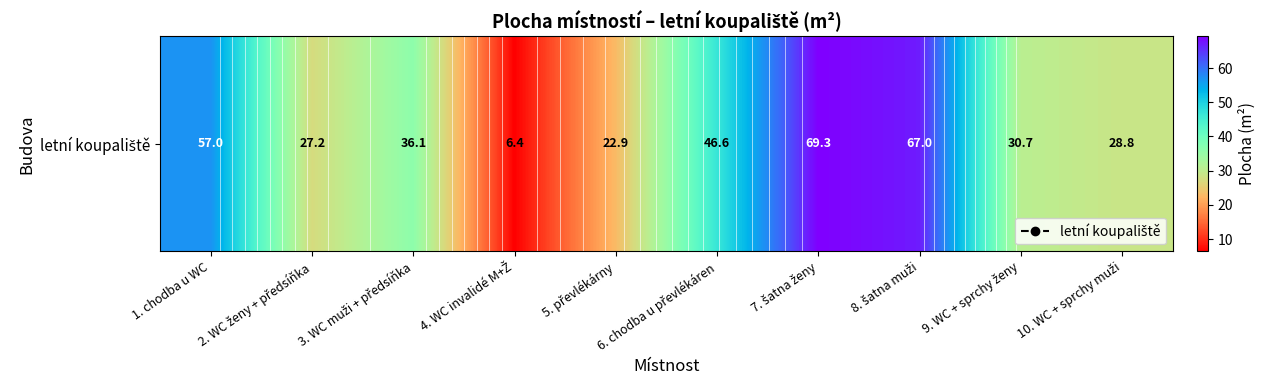

Which label corresponds to the smallest value in the chart?

4. WC invalidé M+Ž